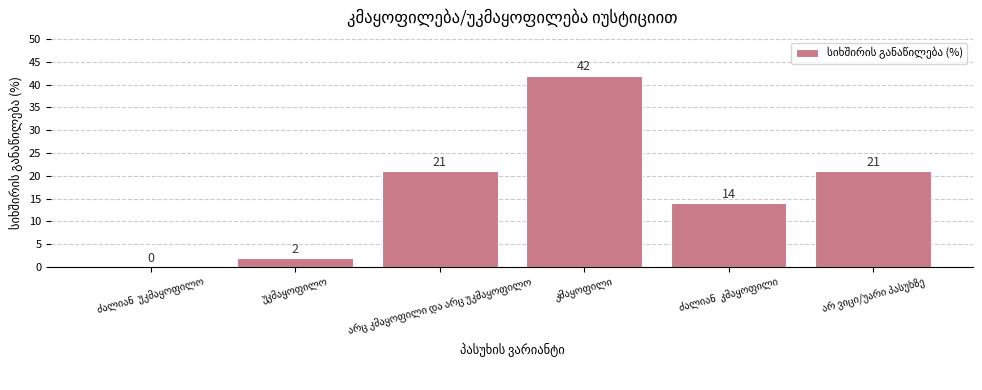

How many positive values are there?

5